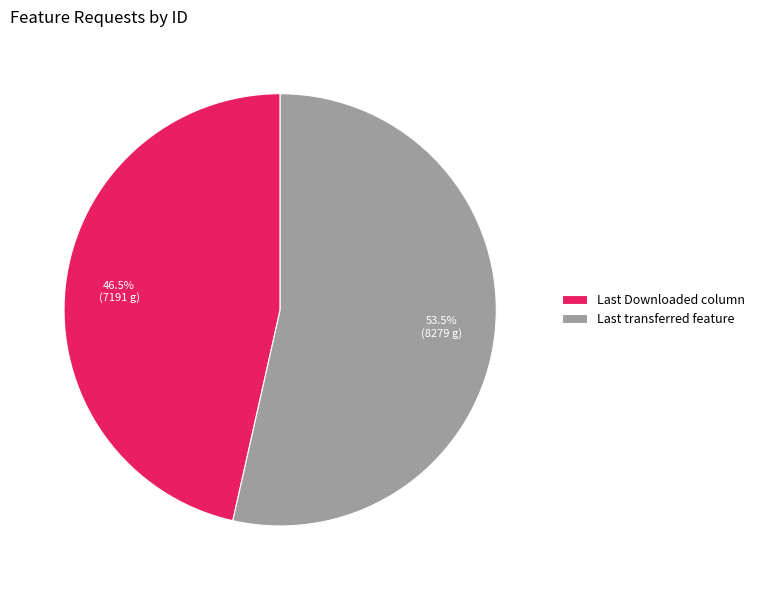

Which slice represents more than half of the pie?

Last transferred feature